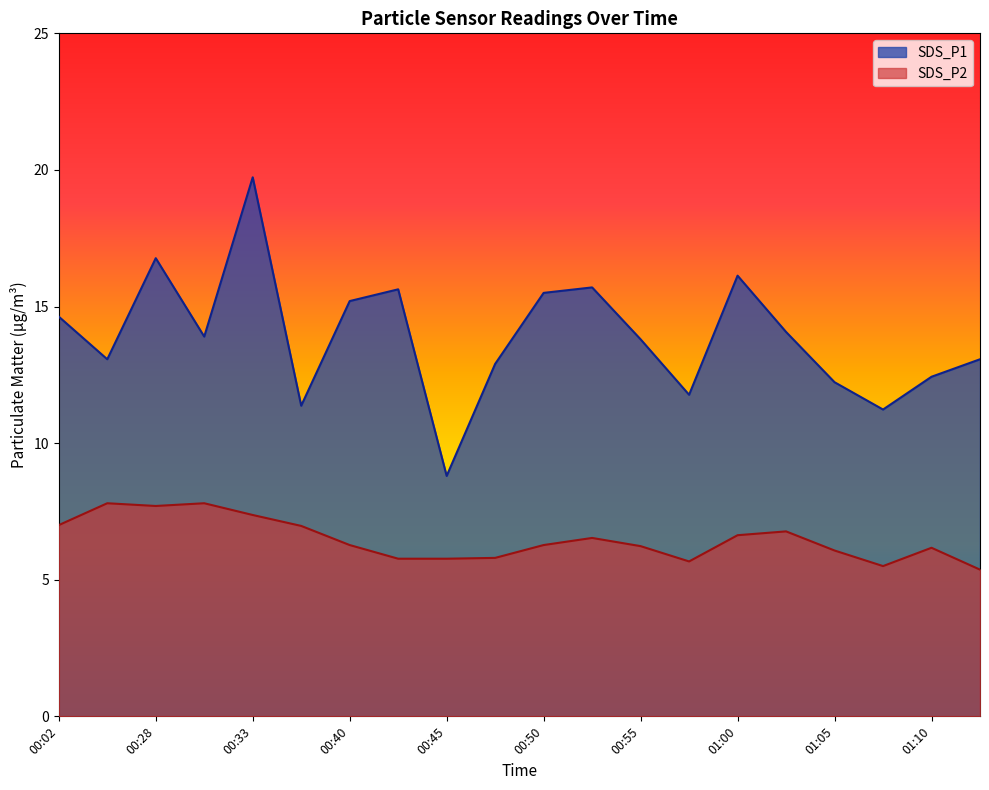

At which label does SDS_P1 reach its minimum?

00:45